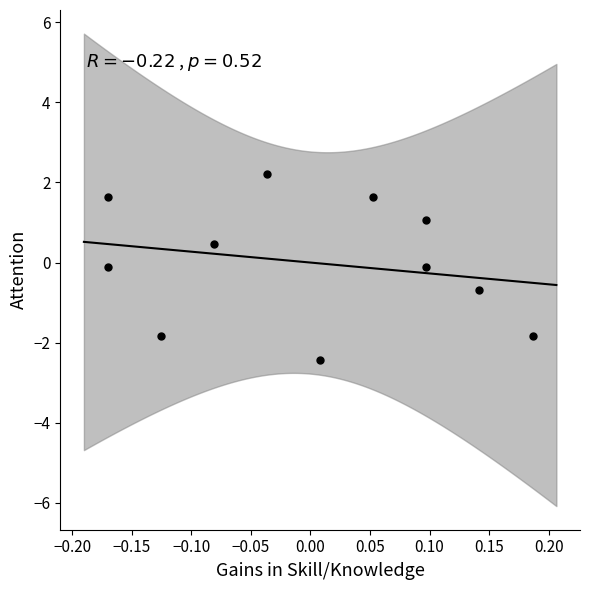

What is the range of X values (max minus min)?

0.4